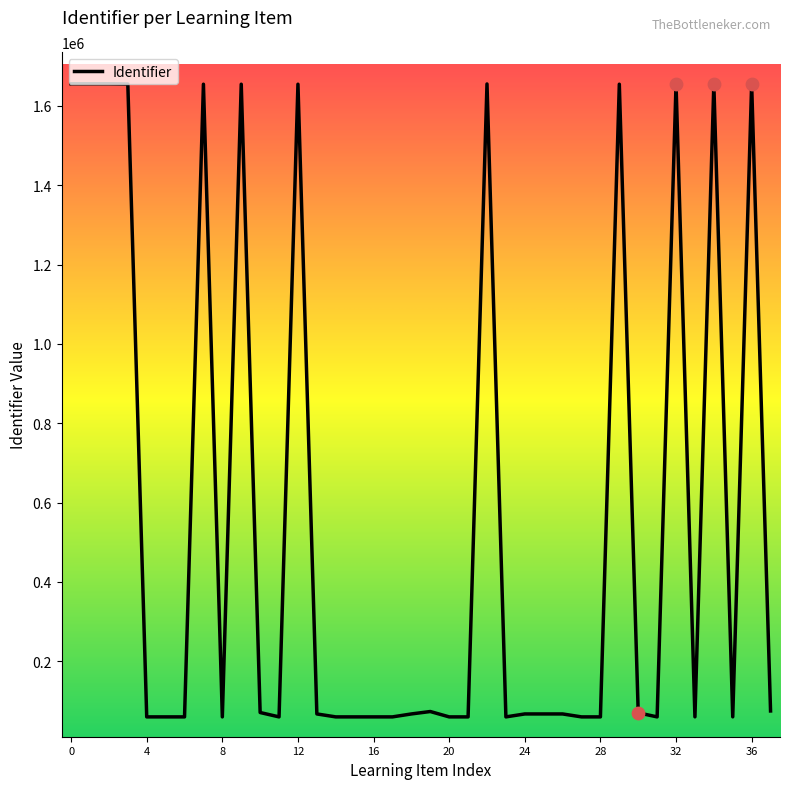

What is the difference between the maximum and minimum values?

1595978